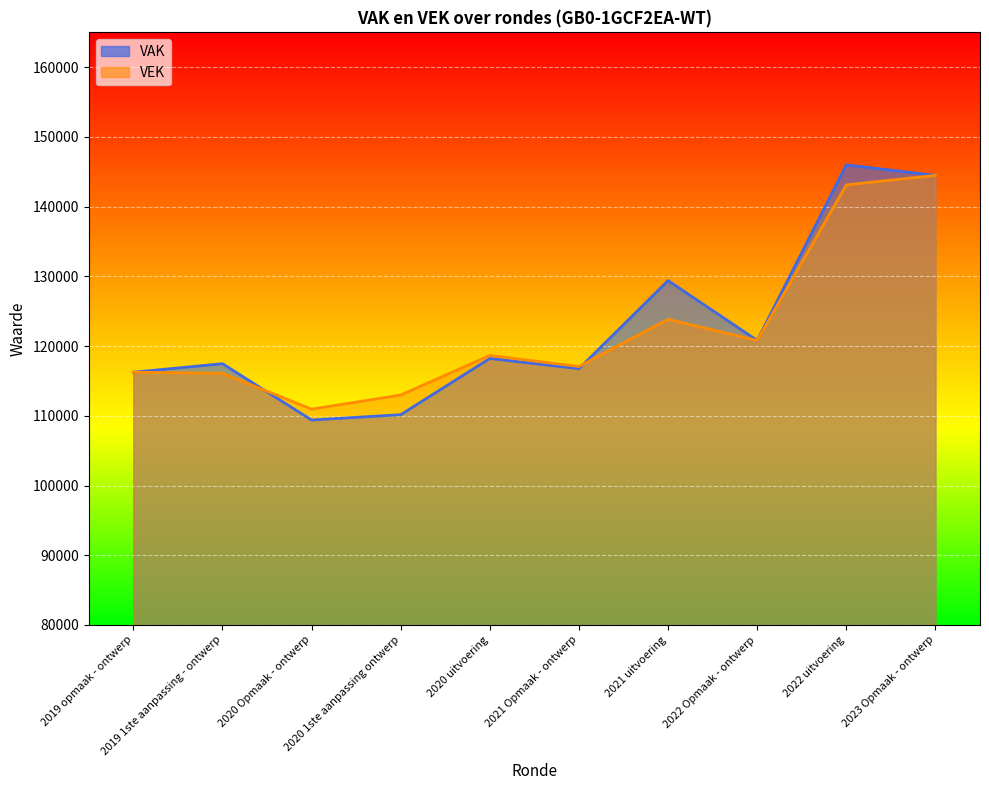

Which series changed the most between 2019 opmaak - ontwerp and 2020 Opmaak - ontwerp?

VAK